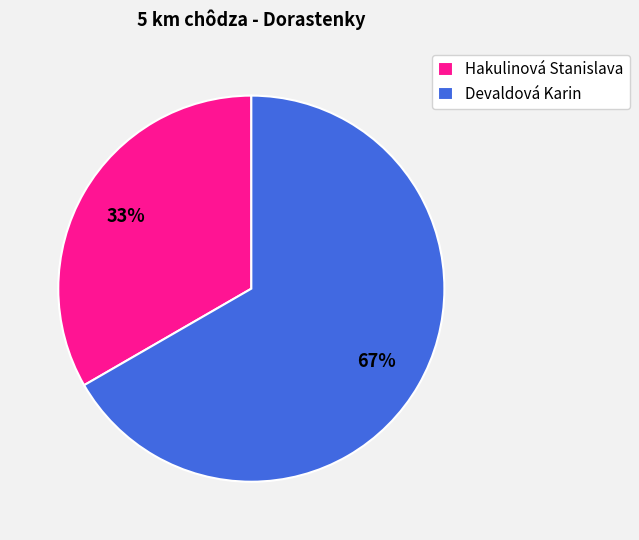

Rank the categories by value from highest to lowest.

Devaldová Karin, Hakulinová Stanislava